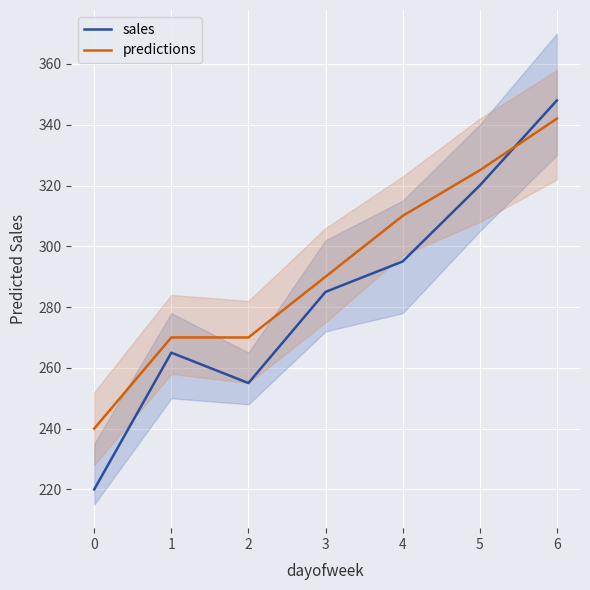

What value does the predictions series have at 2, to the nearest 10?

270